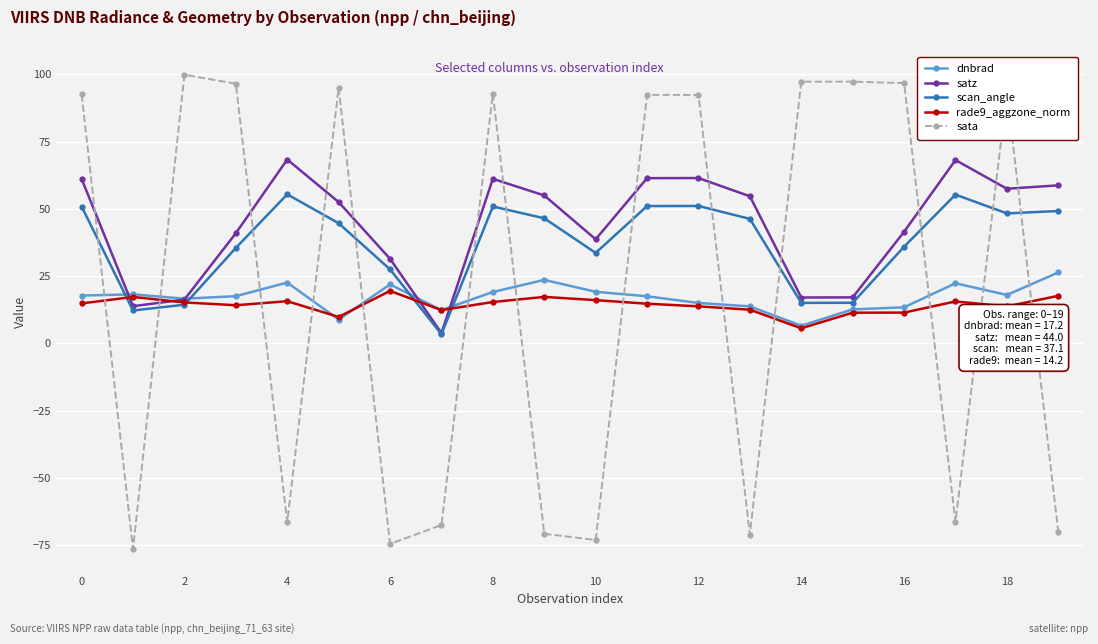

What is the smallest value displayed?

-76.3